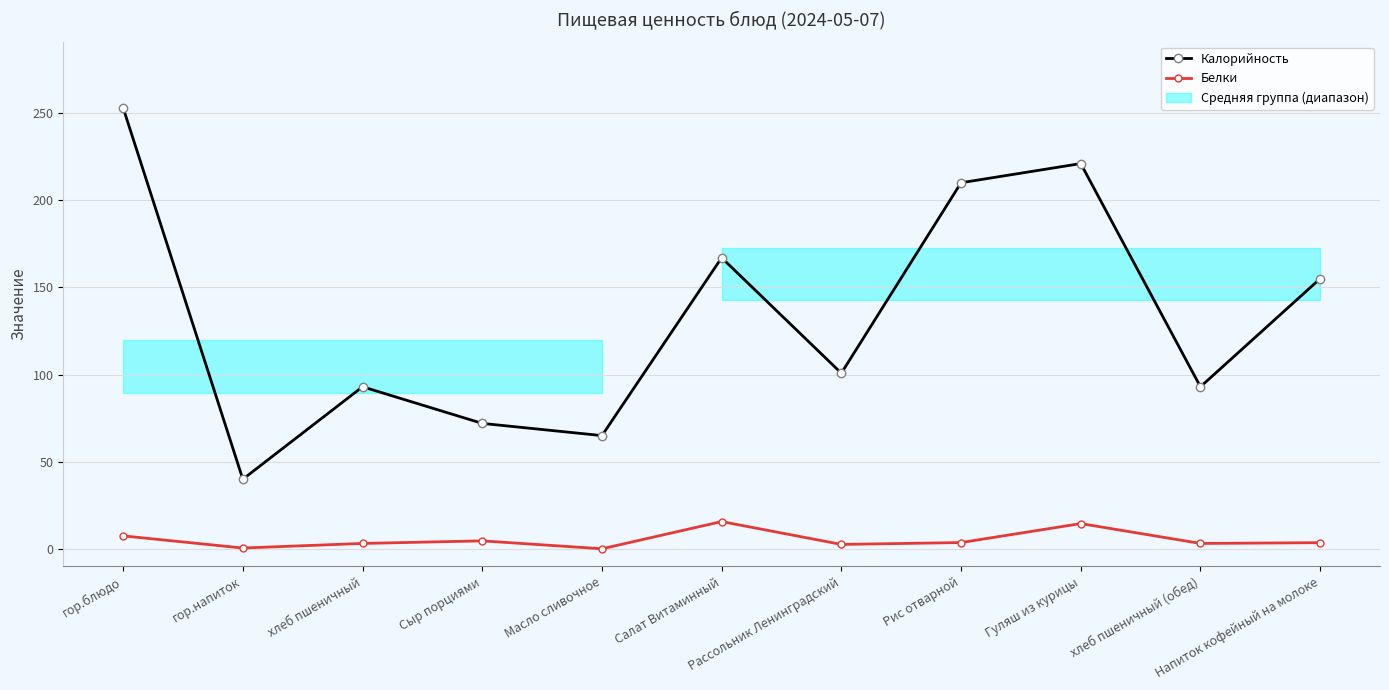

How many data points in Калорийность are above 100?

6